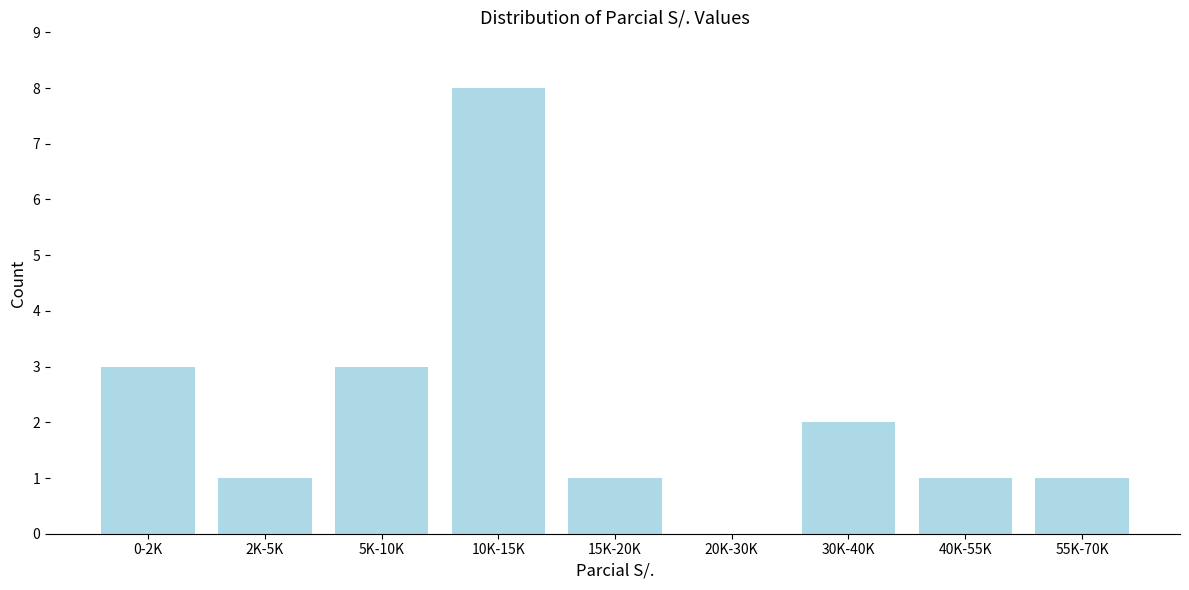

Reading left to right, extract all data points from this chart.

0-2K=3	2K-5K=1	5K-10K=3	10K-15K=8	15K-20K=1	20K-30K=0	30K-40K=2	40K-55K=1	55K-70K=1